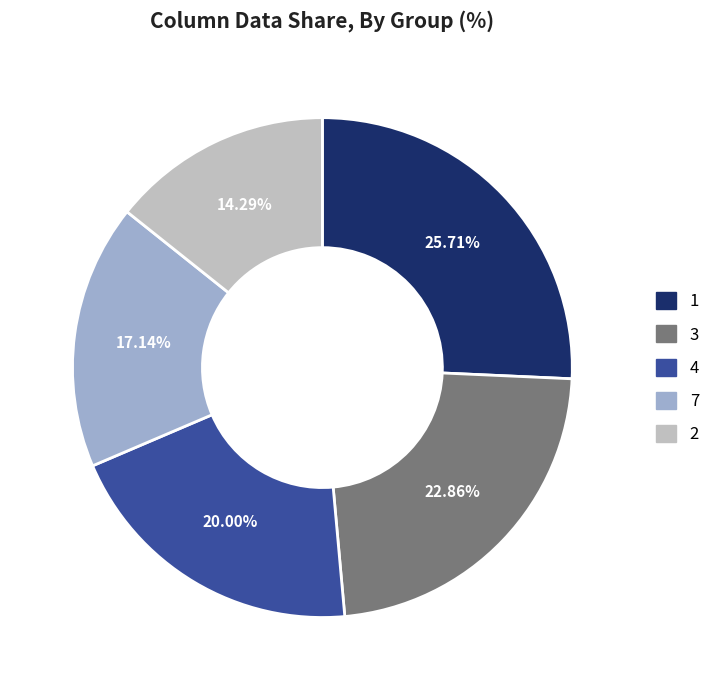

Combined, do 2 and 3 account for over 50%?

No